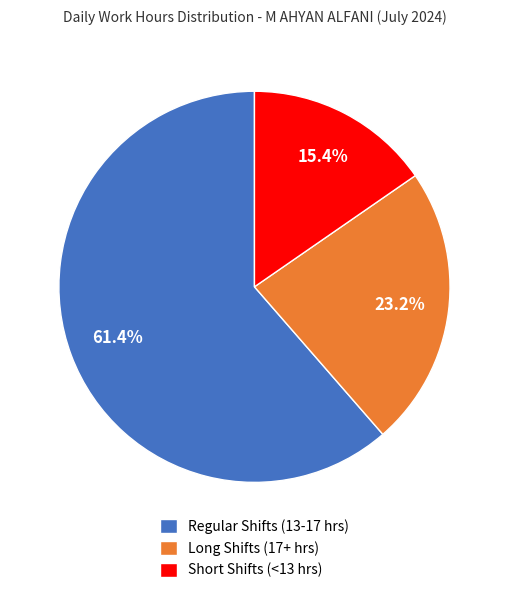

Rank the categories by value from highest to lowest.

Regular Shifts (13-17 hrs), Long Shifts (17+ hrs), Short Shifts (<13 hrs)